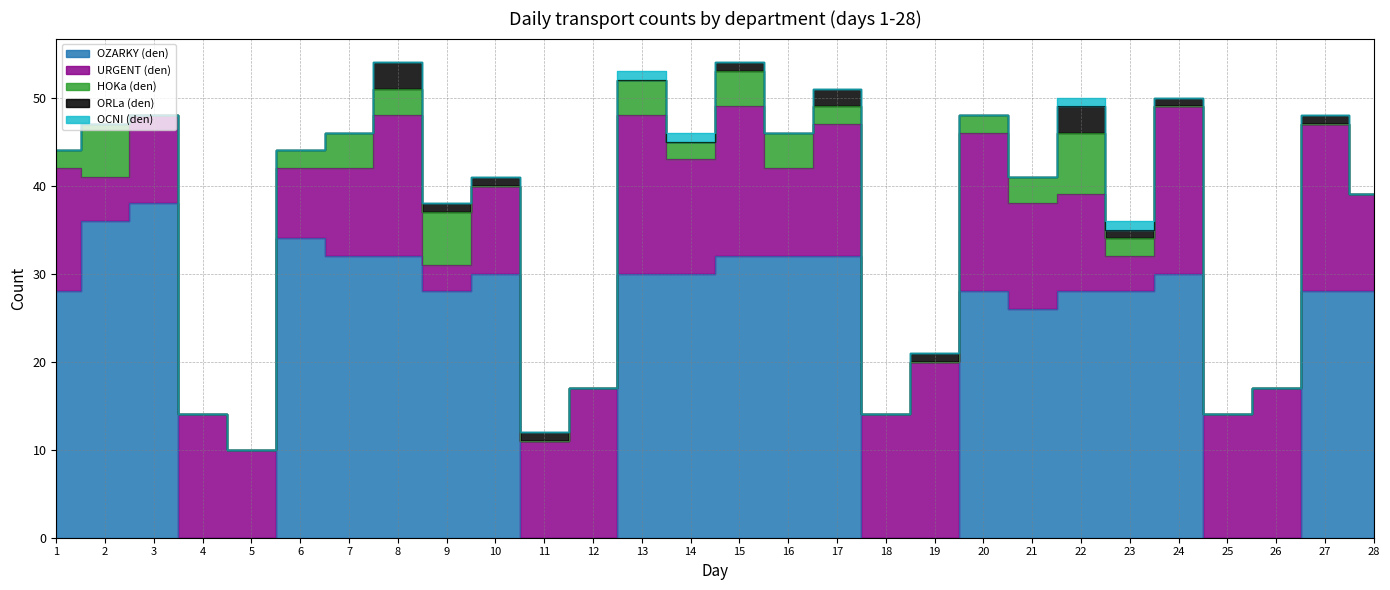

How many distinct data groups are displayed?

5